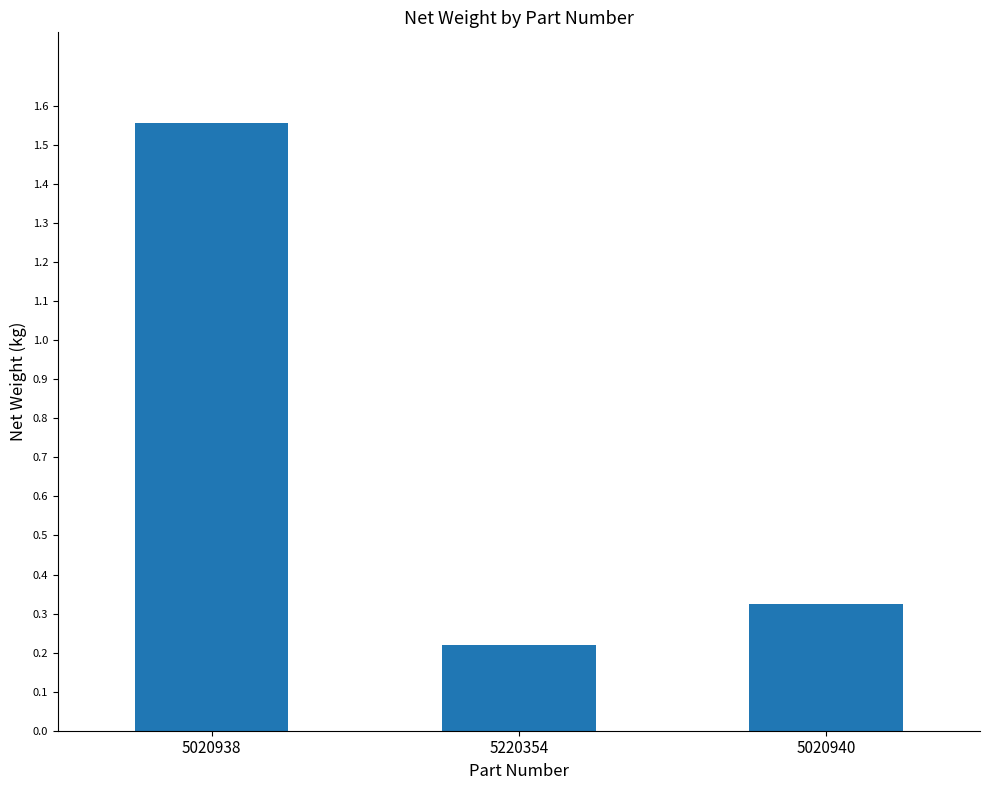

Is it true that the value at 5020938 is 2.7?

False